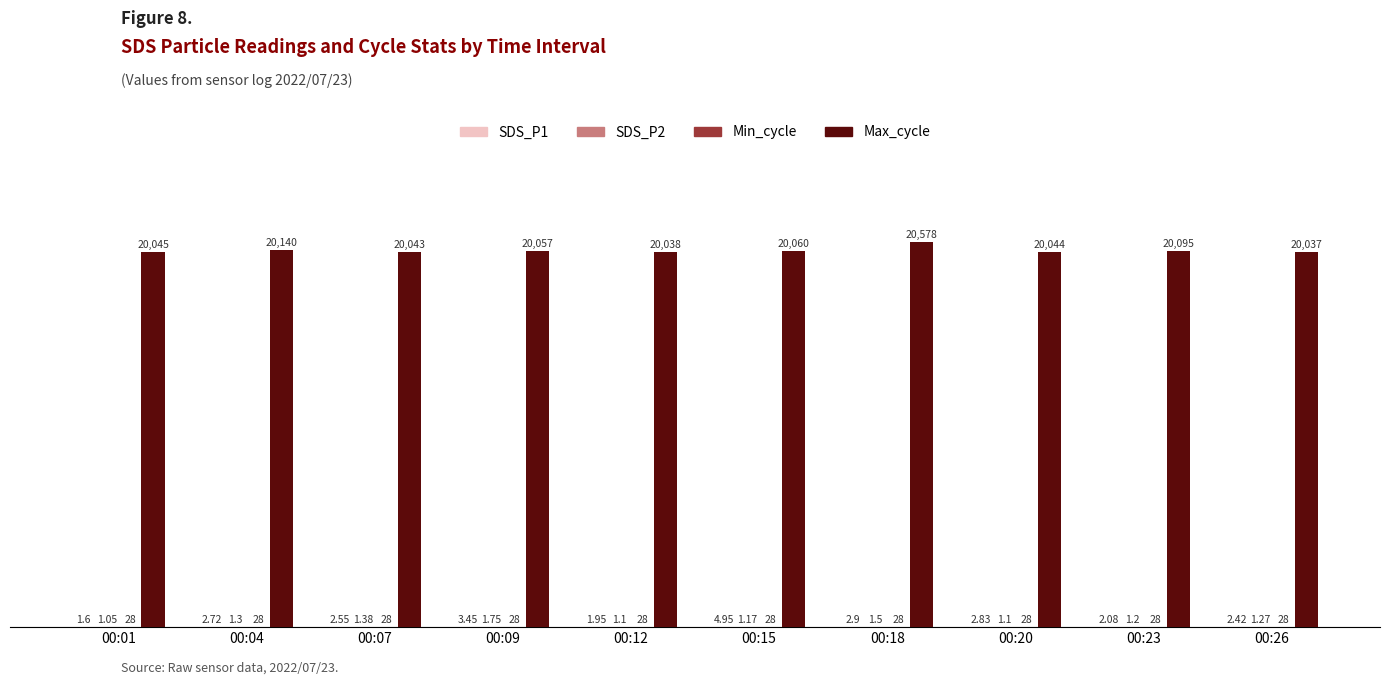

Which series changed the most between 00:15 and 00:23?

Max_cycle